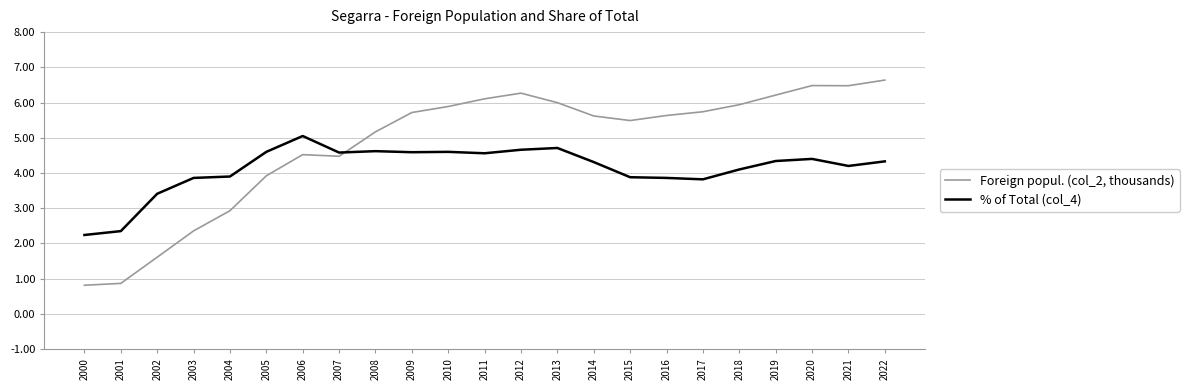

Does the chart display data point markers on the line(s)?

No